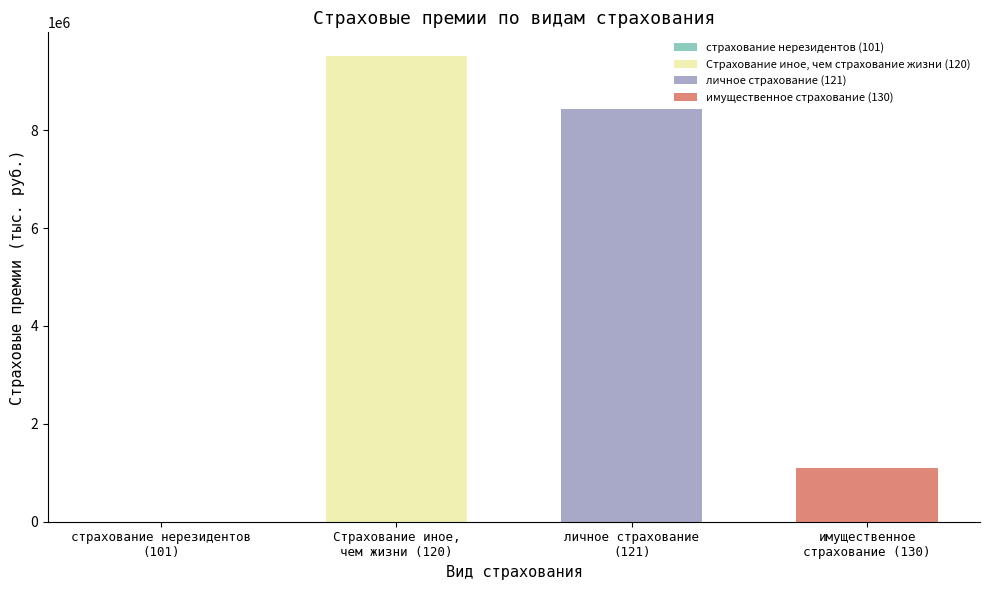

What is the value of the 2nd bar from the left?

9521333.1